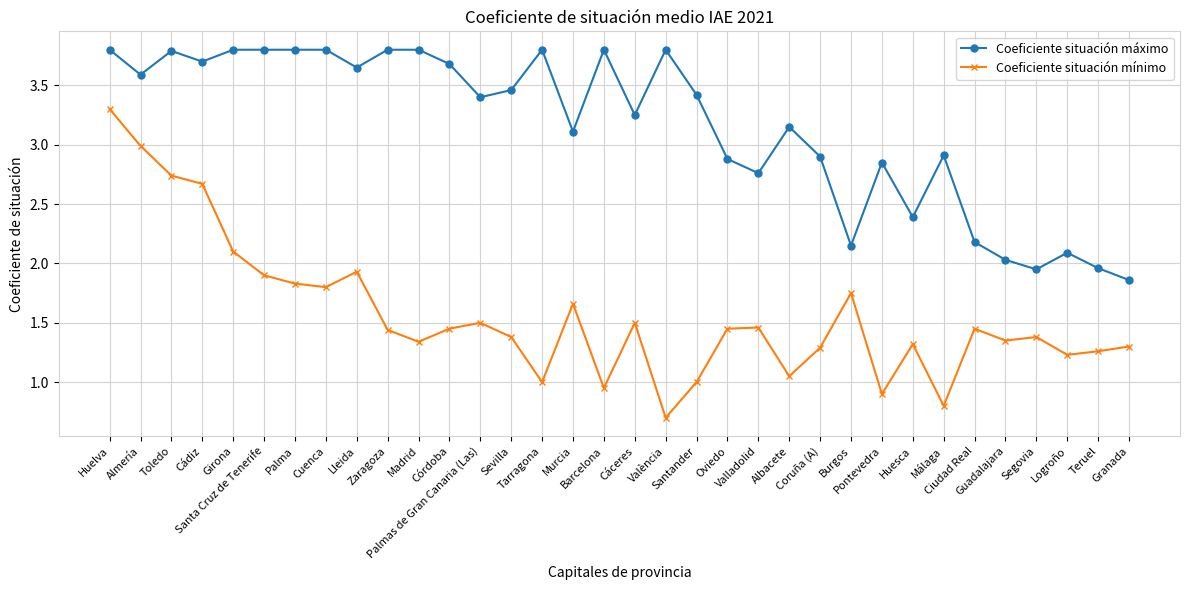

Which series has the widest spread of values?

Coeficiente situación mínimo